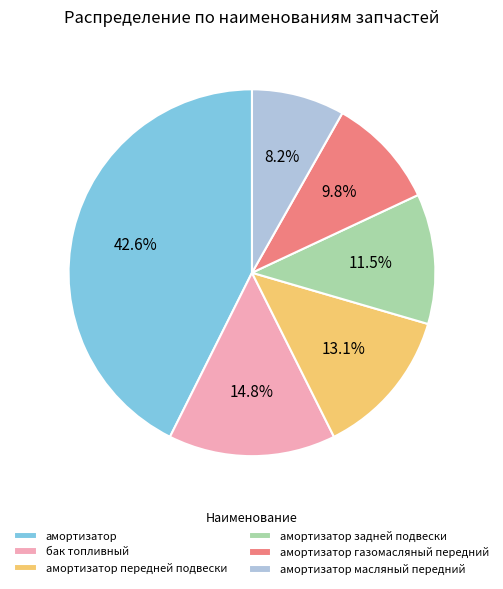

Is амортизатор газомасляный передний the majority of the pie?

No